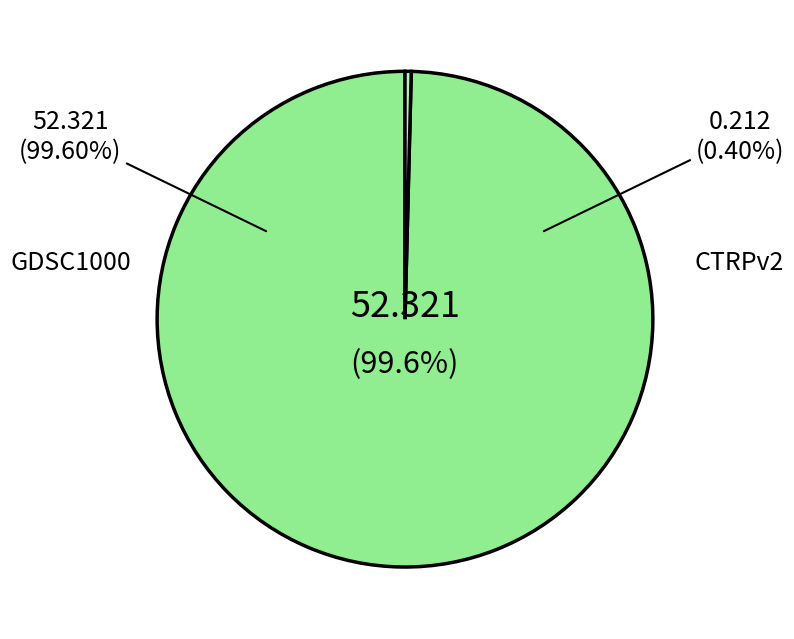

What percentage is the GDSC1000 slice, to the nearest percent?

100%